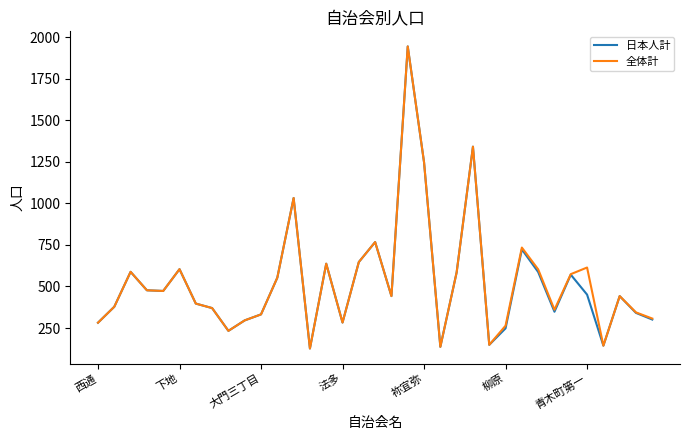

What is the minimum value for 日本人計?

127